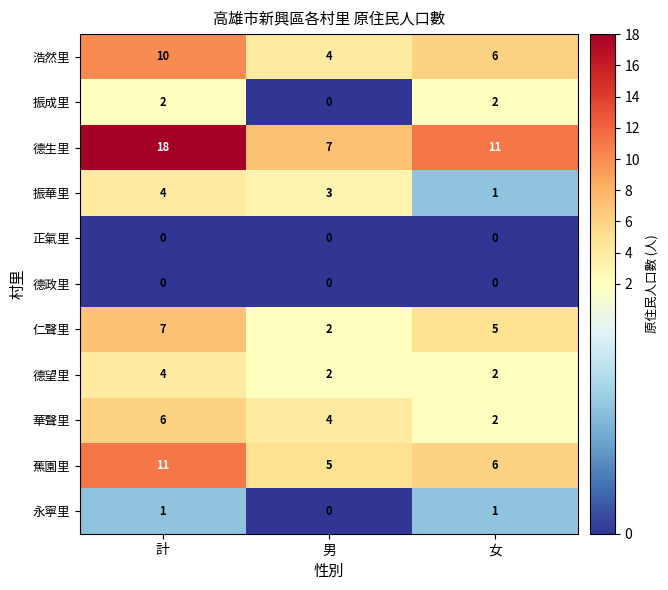

Rank the categories by 華聲里 value from lowest to highest.

女, 男, 計